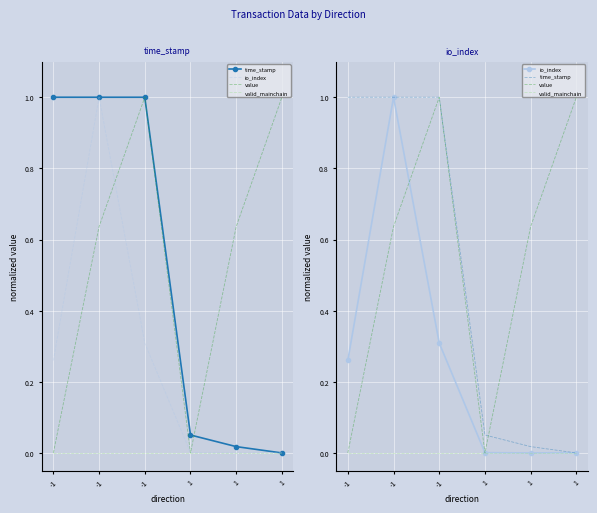

The value of time_stamp at -1 is 1.5. True or false?

False